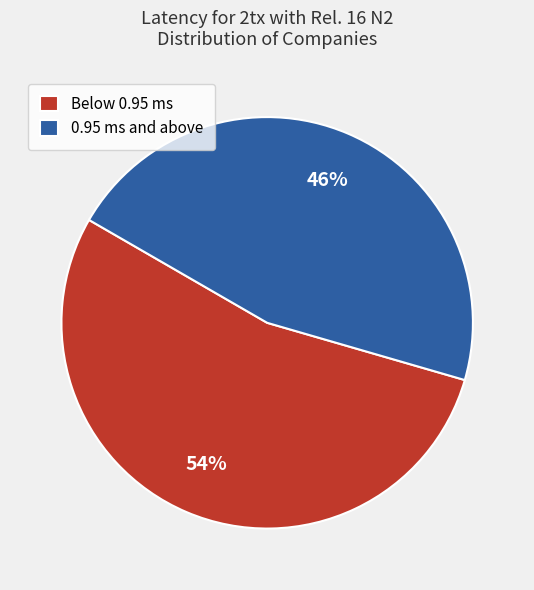

Which slice is the largest?

Below 0.95 ms